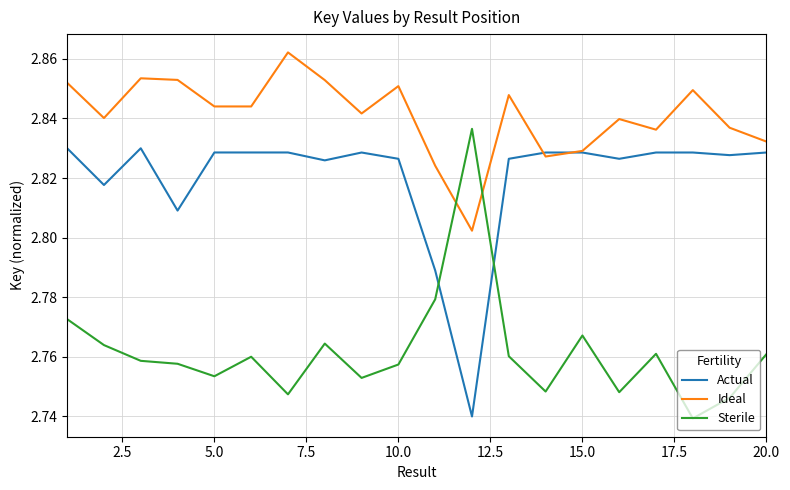

How many intersections are there between Actual and Sterile?

2